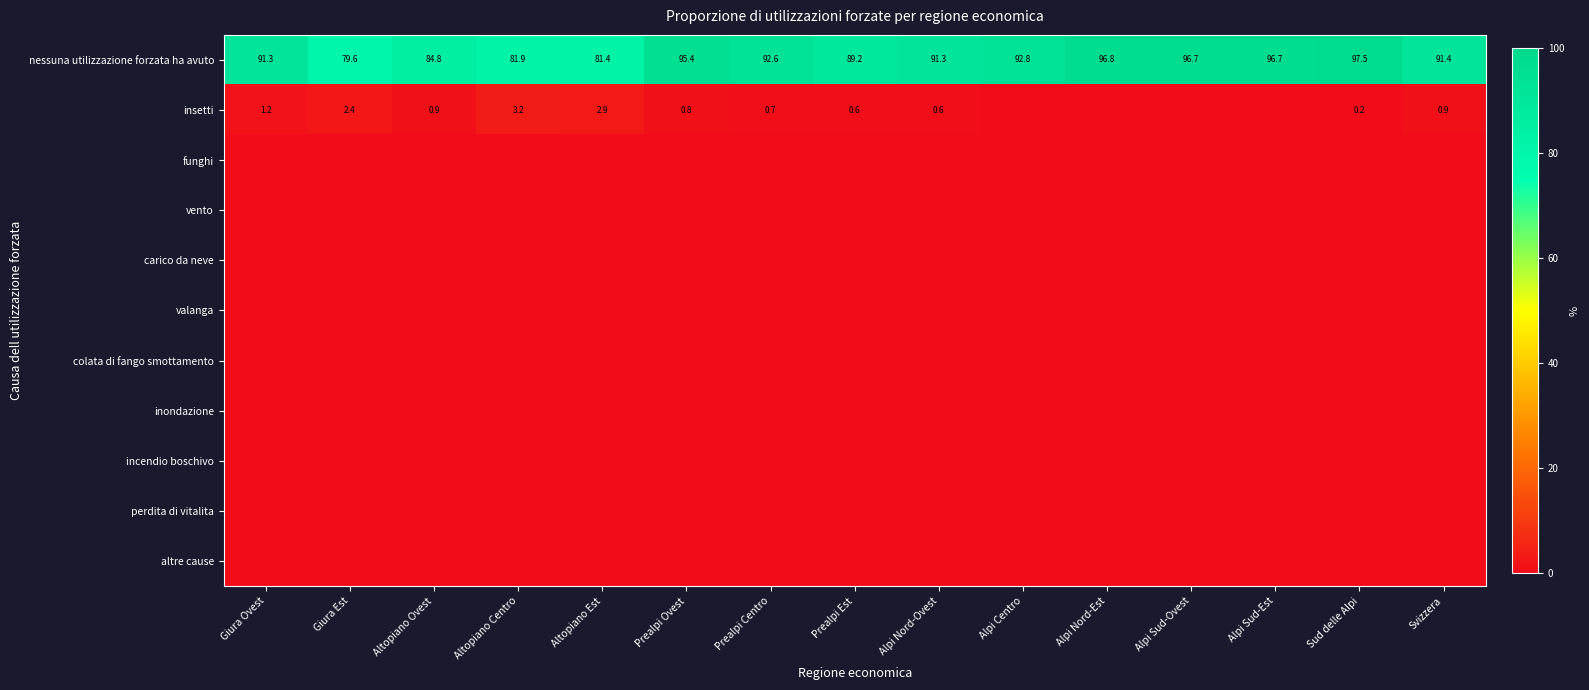

Which category has the lowest value across all series?

Alpi Centro